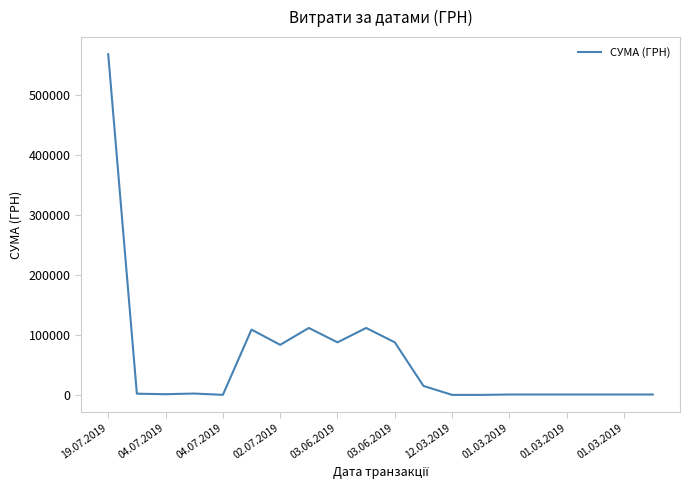

How many lines are shown in the chart?

1